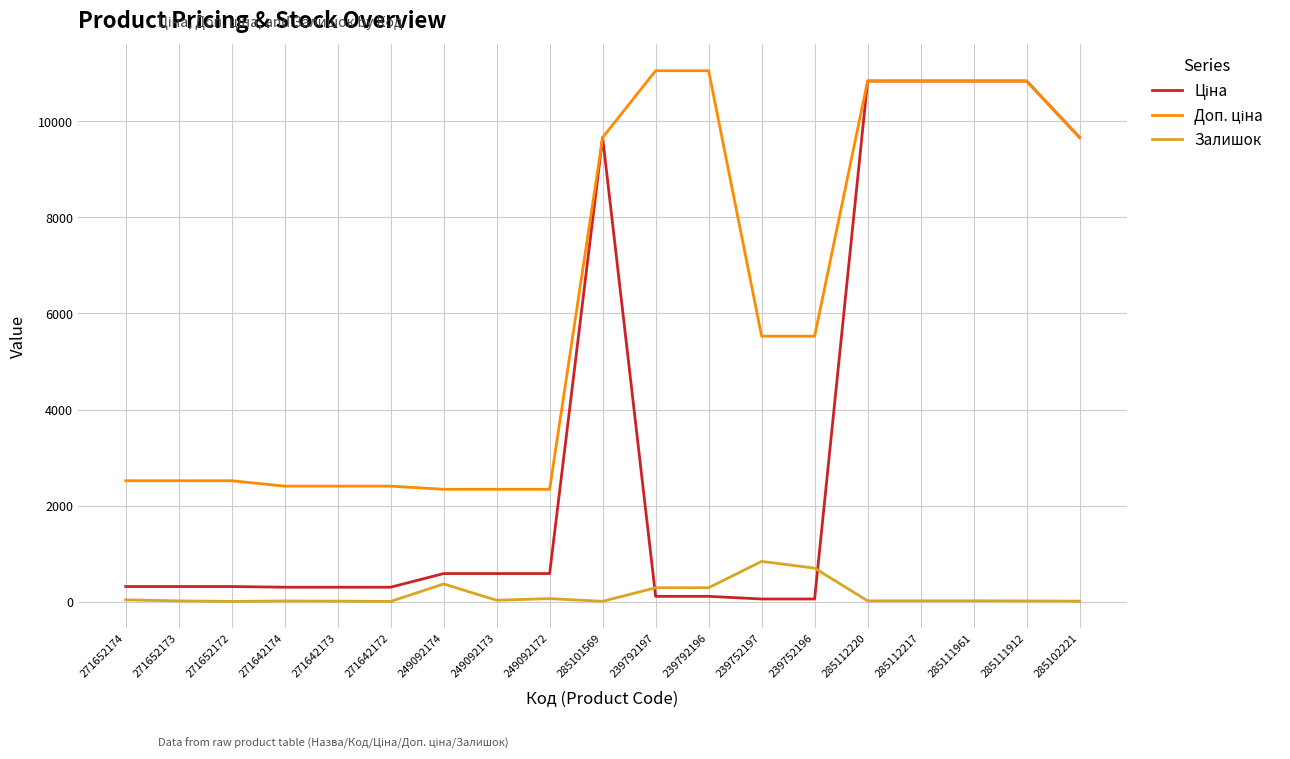

What is the maximum value shown in the chart?

11055.0